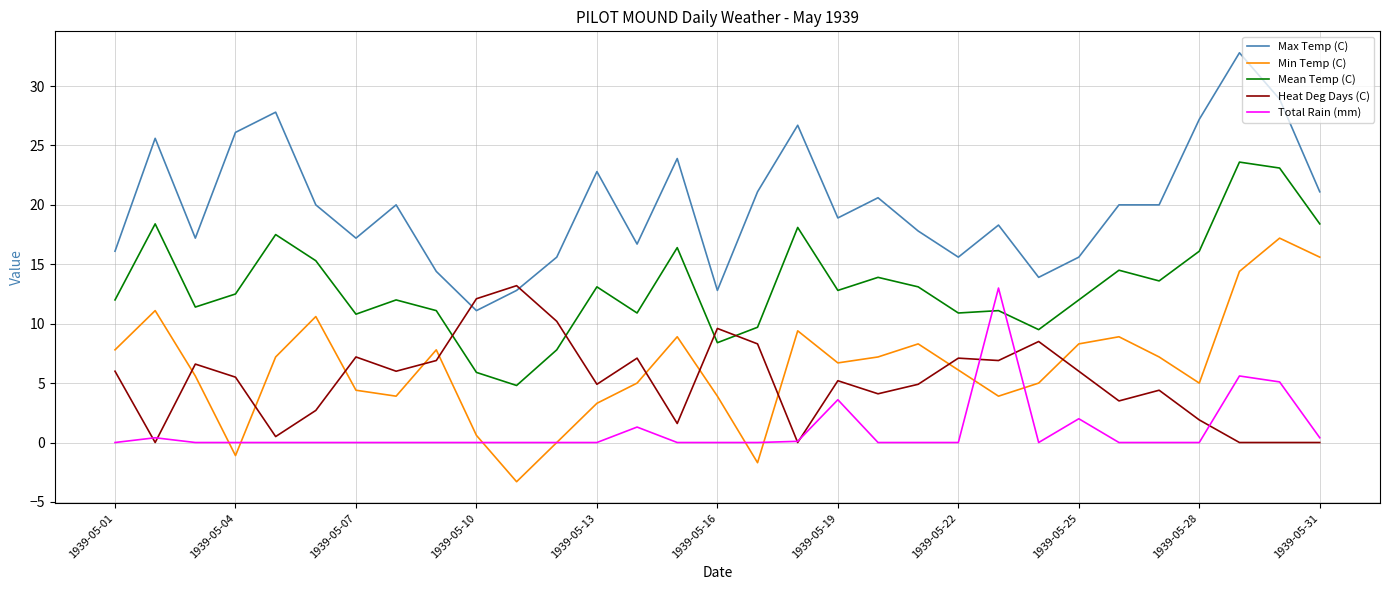

True or false: Max Temp (C) and Min Temp (C) cross at least once.

False